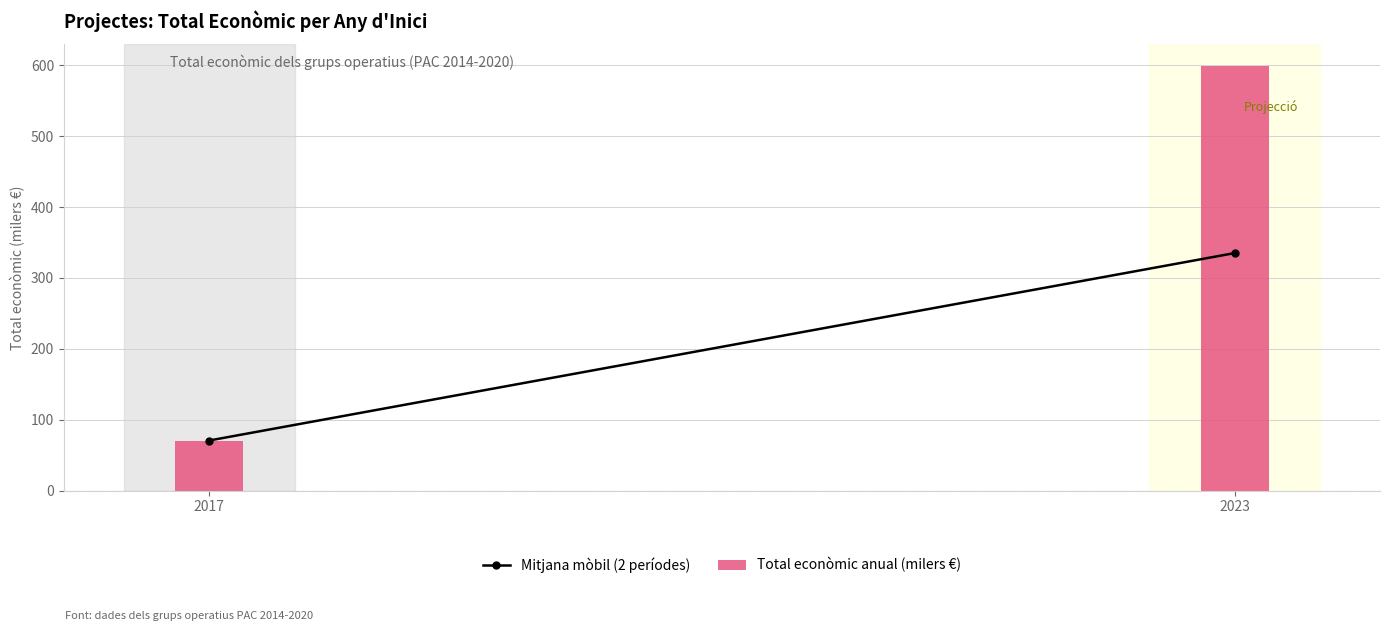

Rank the categories by value from highest to lowest.

2023, 2017